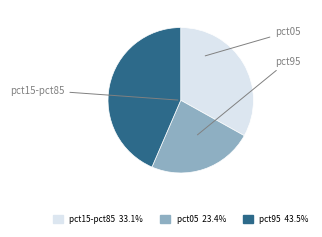

Does any single category account for the majority?

No